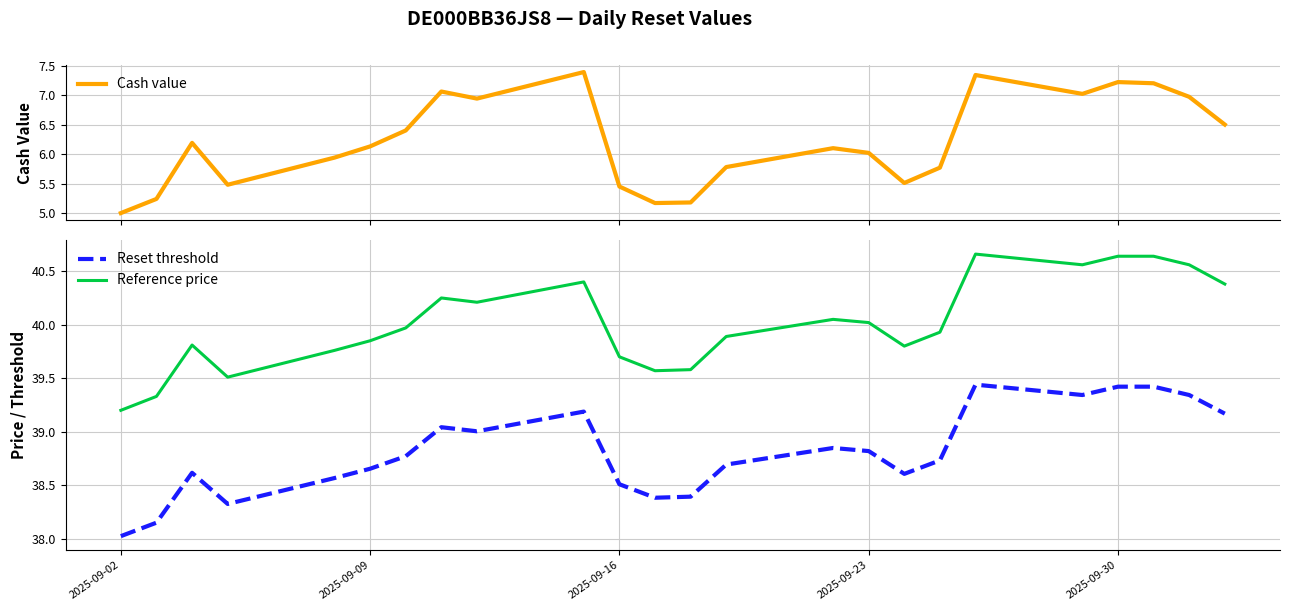

True or false: Reference price and Reset threshold cross at least once.

False